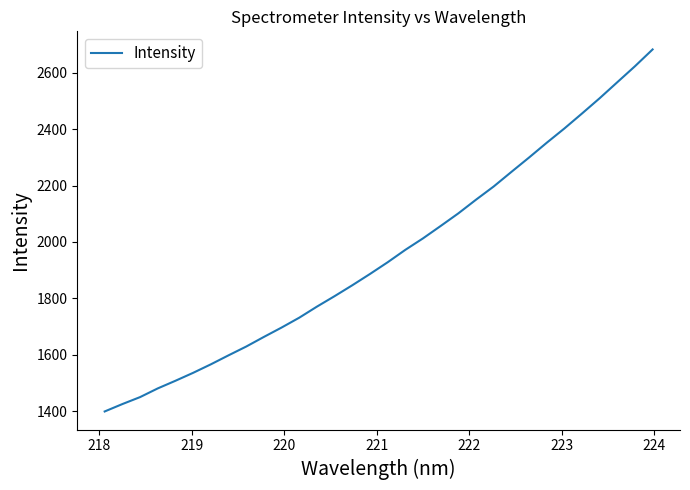

What is the greatest value displayed?

2682.1